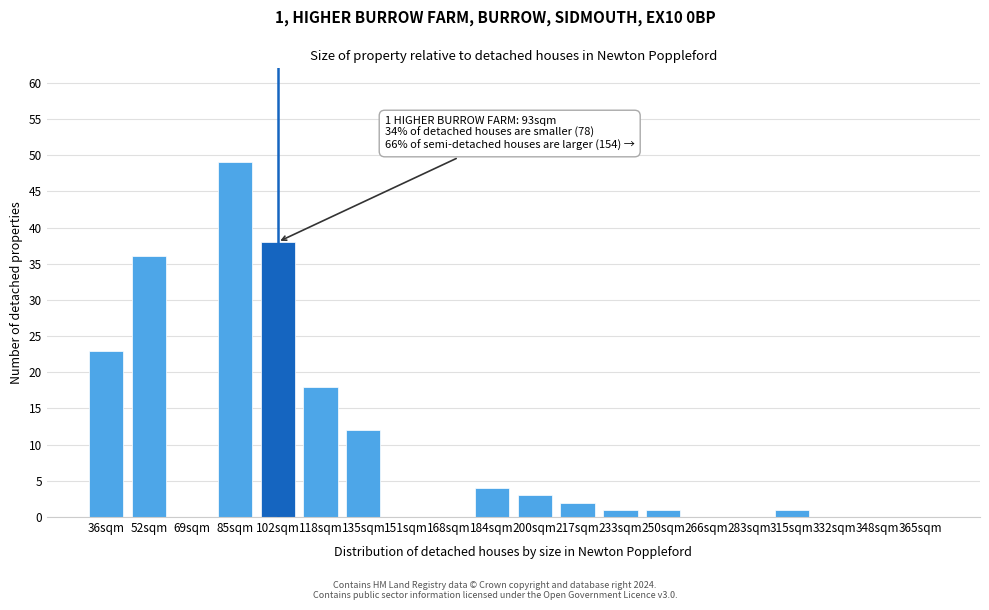

Reading left to right, list all the values displayed in this chart.

36sqm=23	52sqm=36	69sqm=0	85sqm=49	102sqm=38	118sqm=18	135sqm=12	151sqm=0	168sqm=0	184sqm=4	200sqm=3	217sqm=2	233sqm=1	250sqm=1	266sqm=0	283sqm=0	315sqm=1	332sqm=0	348sqm=0	365sqm=0